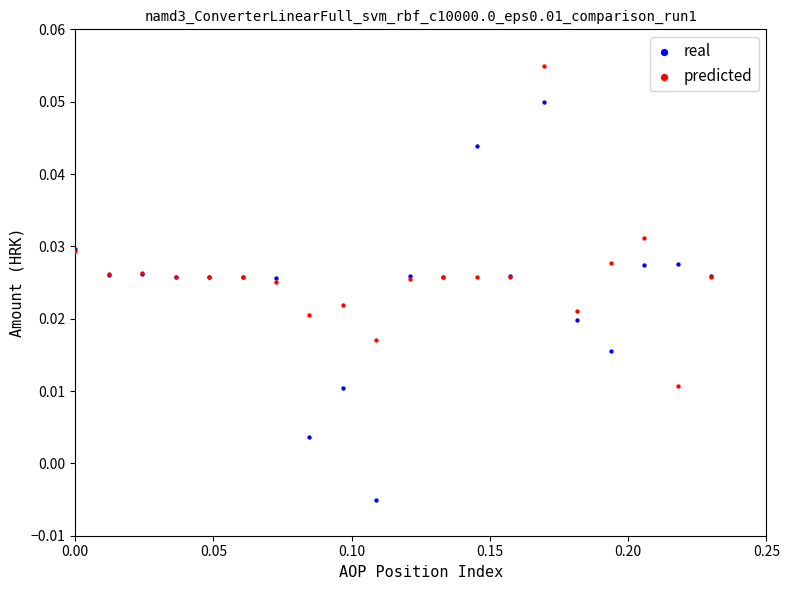

Which series contains the lowest Y value?

real